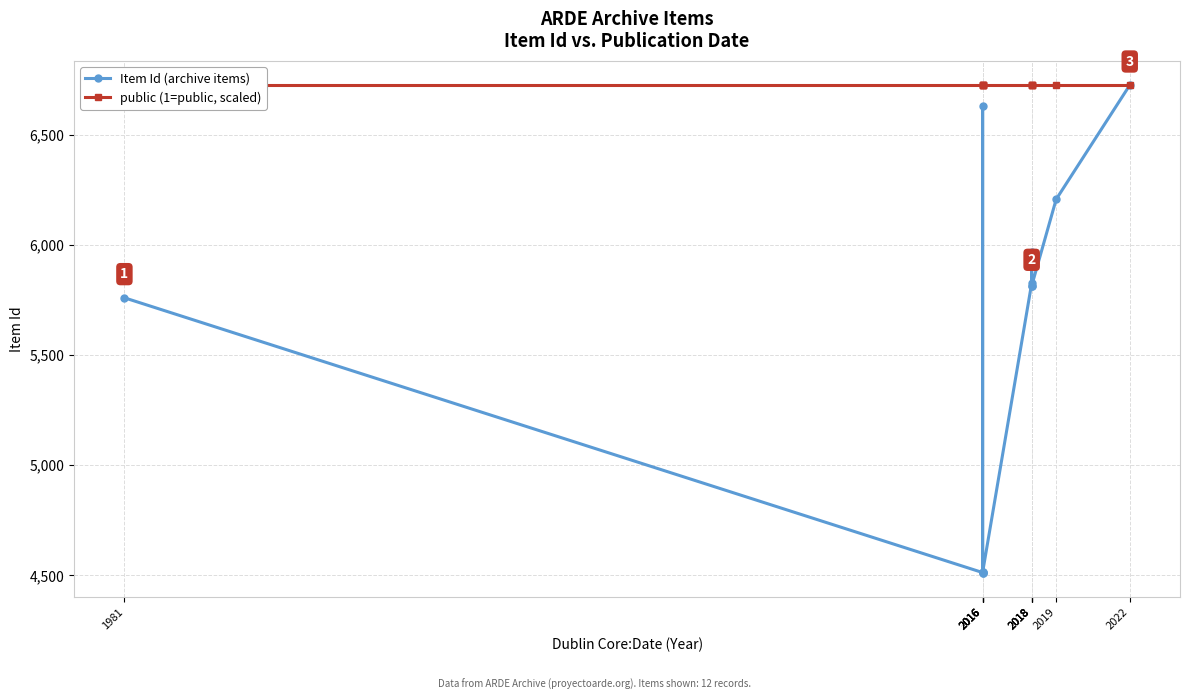

What are all the series names shown in the legend?

Item Id (archive items), public (1=public, scaled)